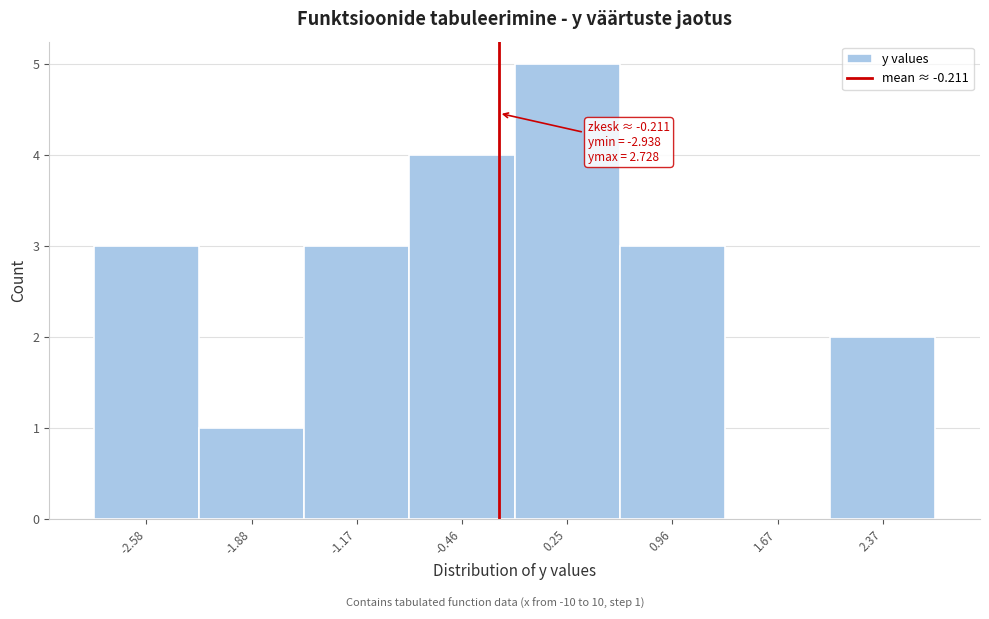

Over which range of the x-axis is the bar tallest?

-0.1 to 0.6